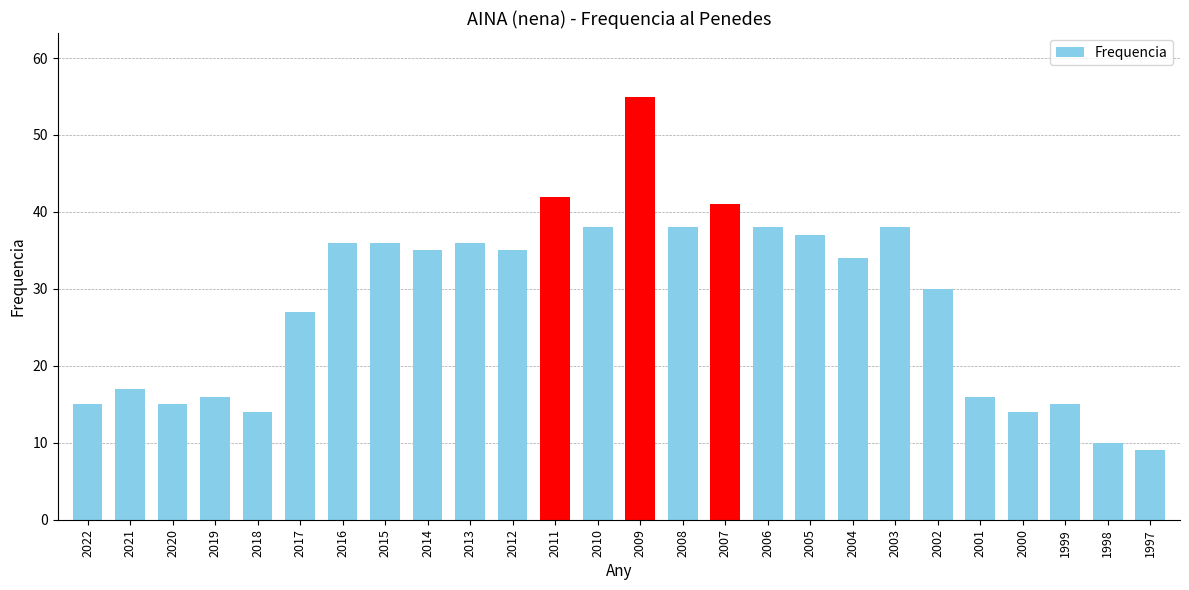

What is the sum of all values?

737